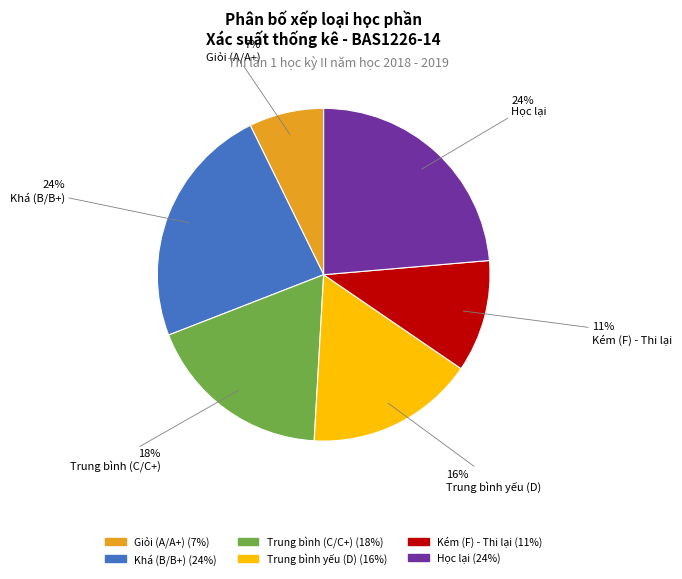

How many segments does this pie chart have?

6